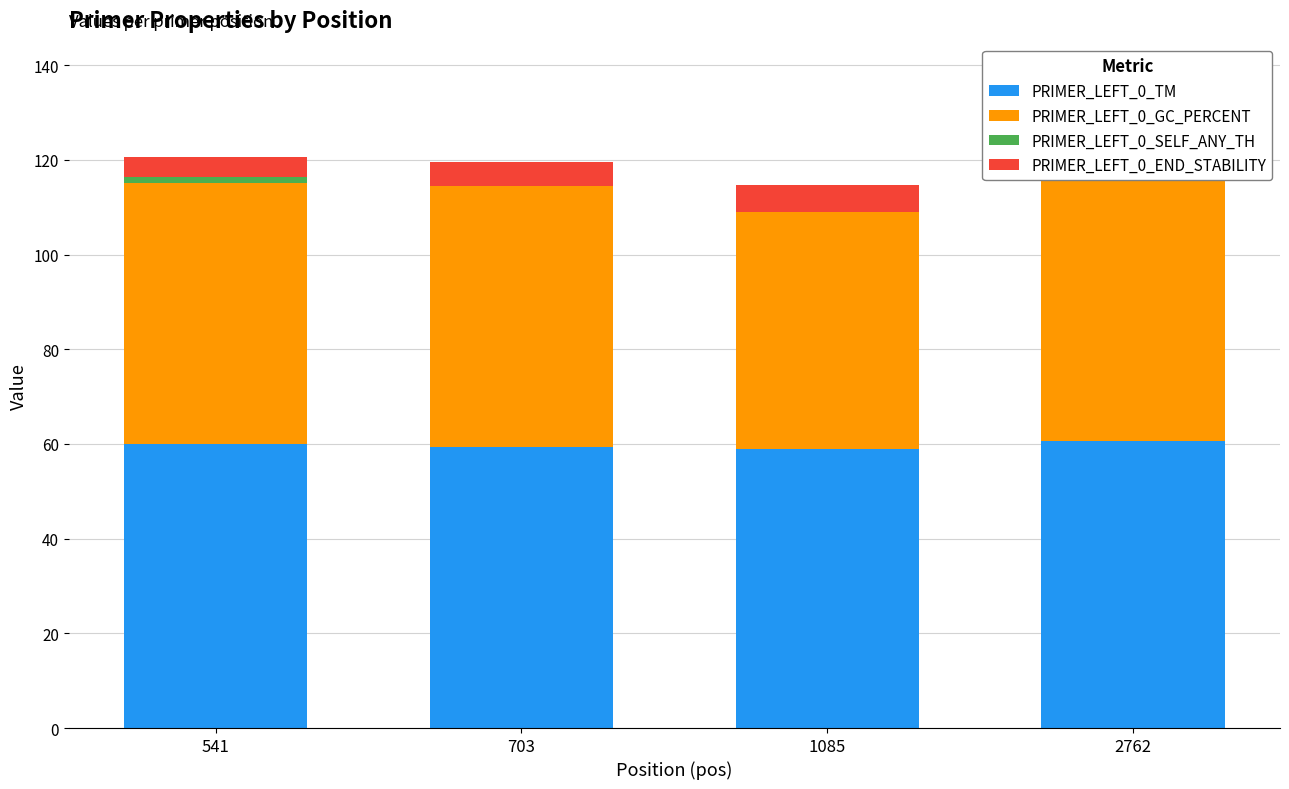

Reading right to left, transcribe all the data shown in this chart.

PRIMER_LEFT_0_TM: 60.5	59.0	59.4	60.0
PRIMER_LEFT_0_GC_PERCENT: 55.0	50.0	55.0	55.0
PRIMER_LEFT_0_SELF_ANY_TH: 7.0	0.0	0.0	1.3
PRIMER_LEFT_0_END_STABILITY: 3.2	5.7	5.1	4.4